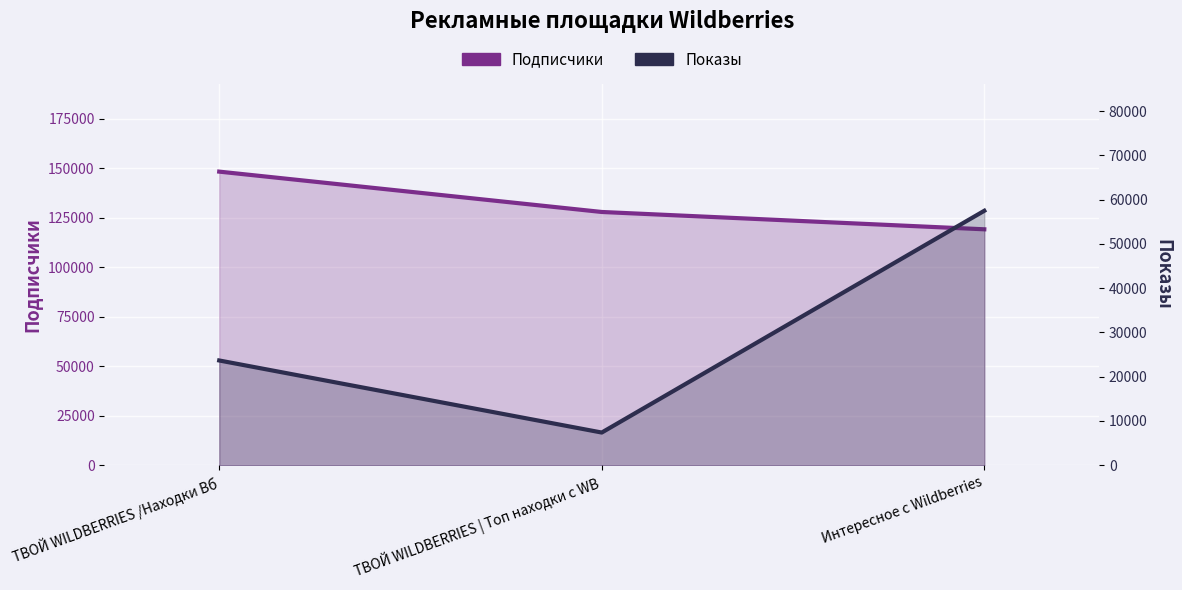

Rank the series by their average value, from lowest to highest.

Показы, Подписчики